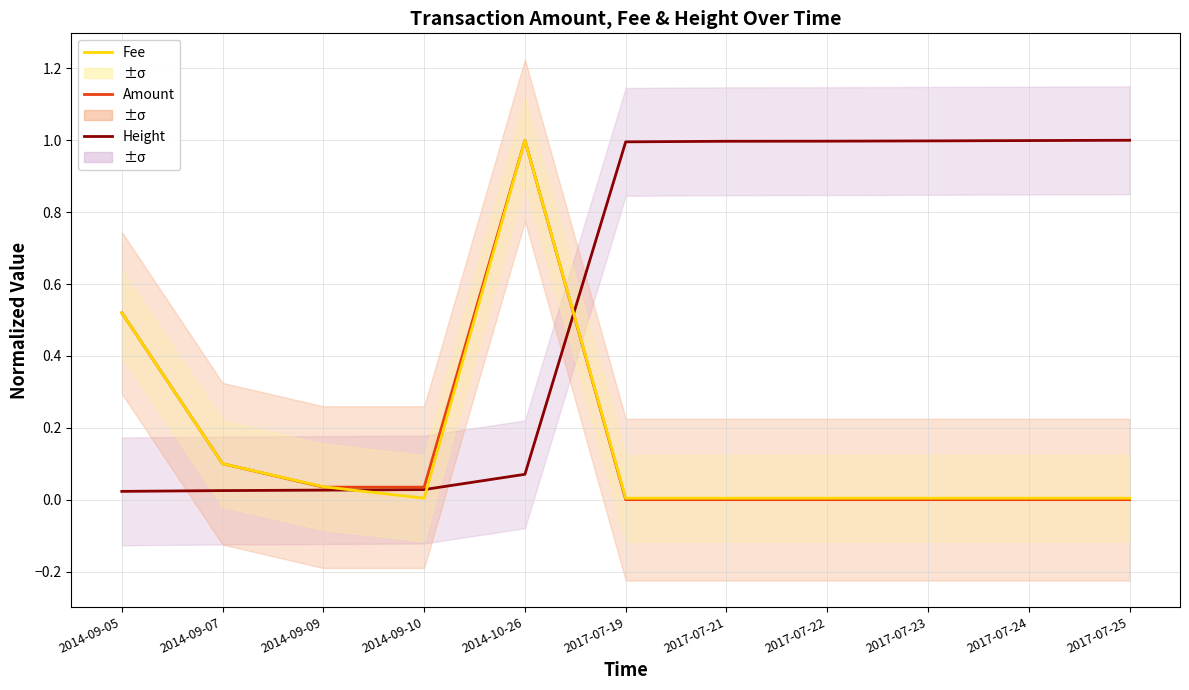

Reading left to right, list all the values displayed in this chart.

Height: 2014-09-05=0.0	2014-09-07=0.0	2014-09-09=0.0	2014-09-10=0.0	2014-10-26=0.1	2017-07-19=1.0	2017-07-21=1.0	2017-07-22=1.0	2017-07-23=1.0	2017-07-24=1.0	2017-07-25=1.0
Amount: 2014-09-05=0.5	2014-09-07=0.1	2014-09-09=0.0	2014-09-10=0.0	2014-10-26=1.0	2017-07-19=0.0	2017-07-21=0.0	2017-07-22=0.0	2017-07-23=0.0	2017-07-24=0.0	2017-07-25=0.0
Fee: 2014-09-05=0.5	2014-09-07=0.1	2014-09-09=0.0	2014-09-10=0.0	2014-10-26=1.0	2017-07-19=0.0	2017-07-21=0.0	2017-07-22=0.0	2017-07-23=0.0	2017-07-24=0.0	2017-07-25=0.0